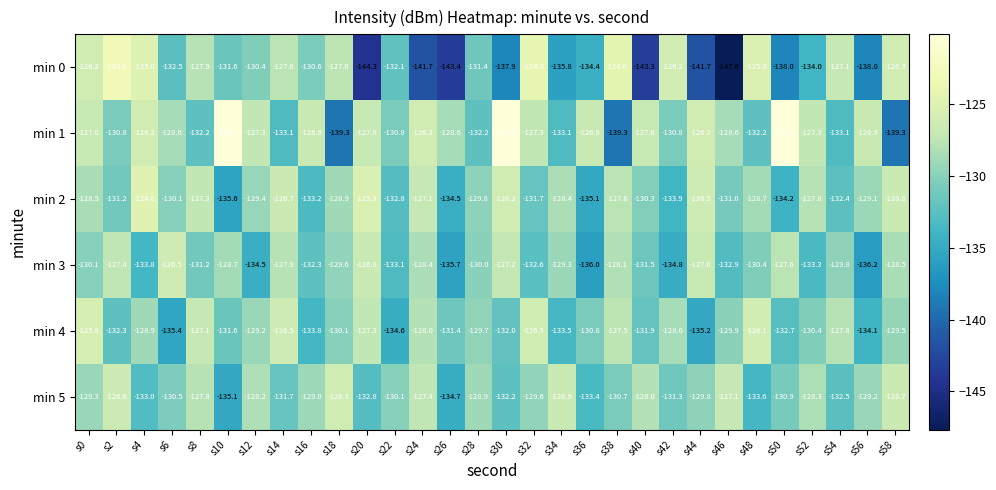

What is the difference between the maximum and minimum values in the min 0 series?

24.6